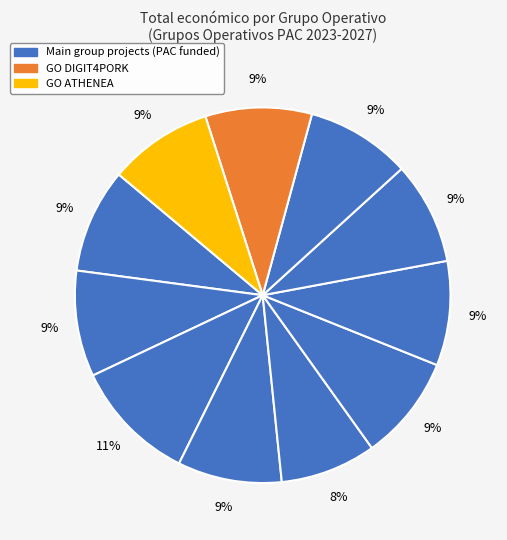

How many slices are in this pie chart?

11